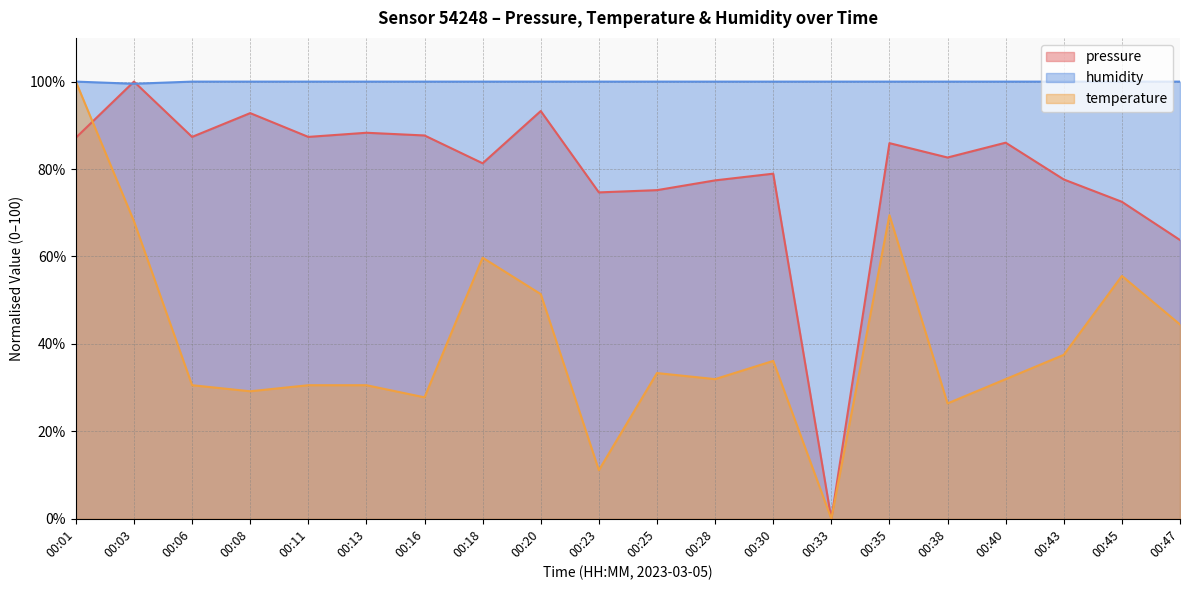

List the series in order of their peak value, lowest first.

pressure, temperature, humidity